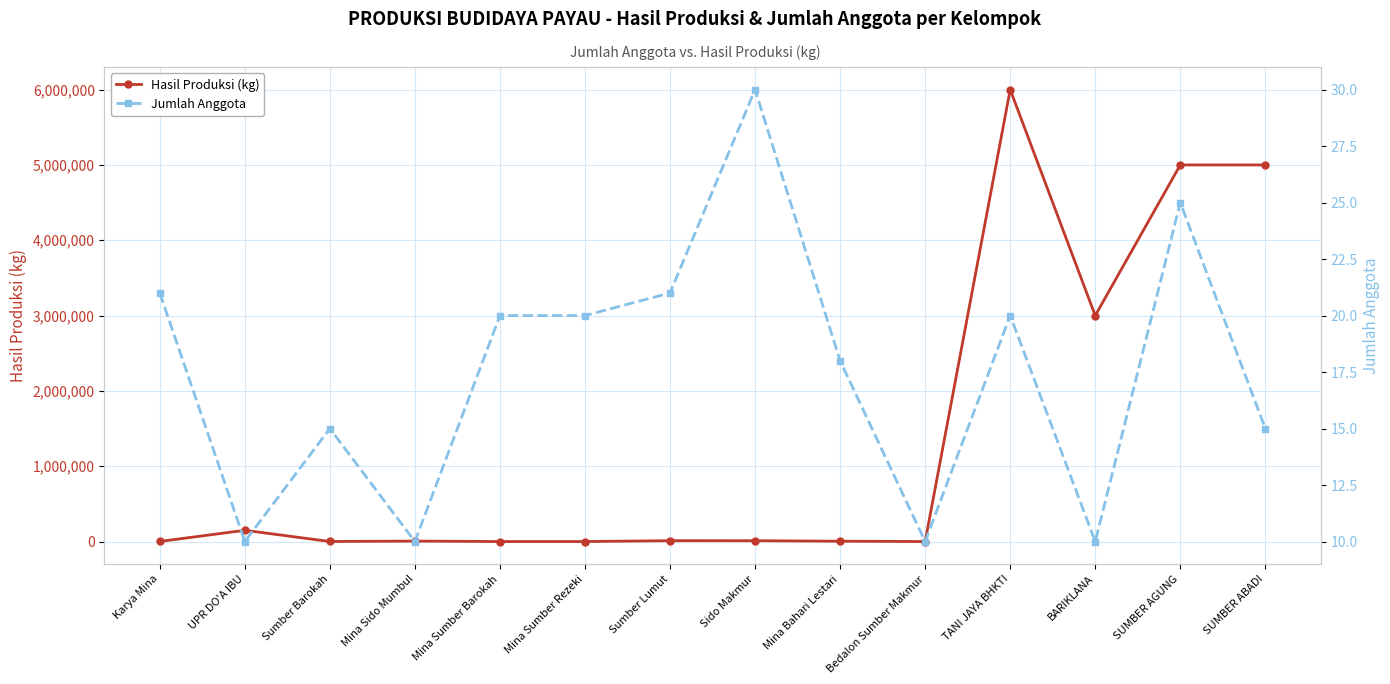

What is the label of the 6th point from the left?

Mina Sumber Rezeki